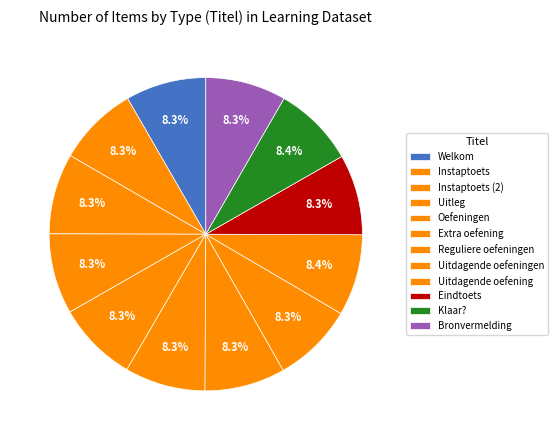

To the nearest percent, what is the combined percentage of Uitdagende oefeningen and Instaptoets?

17%